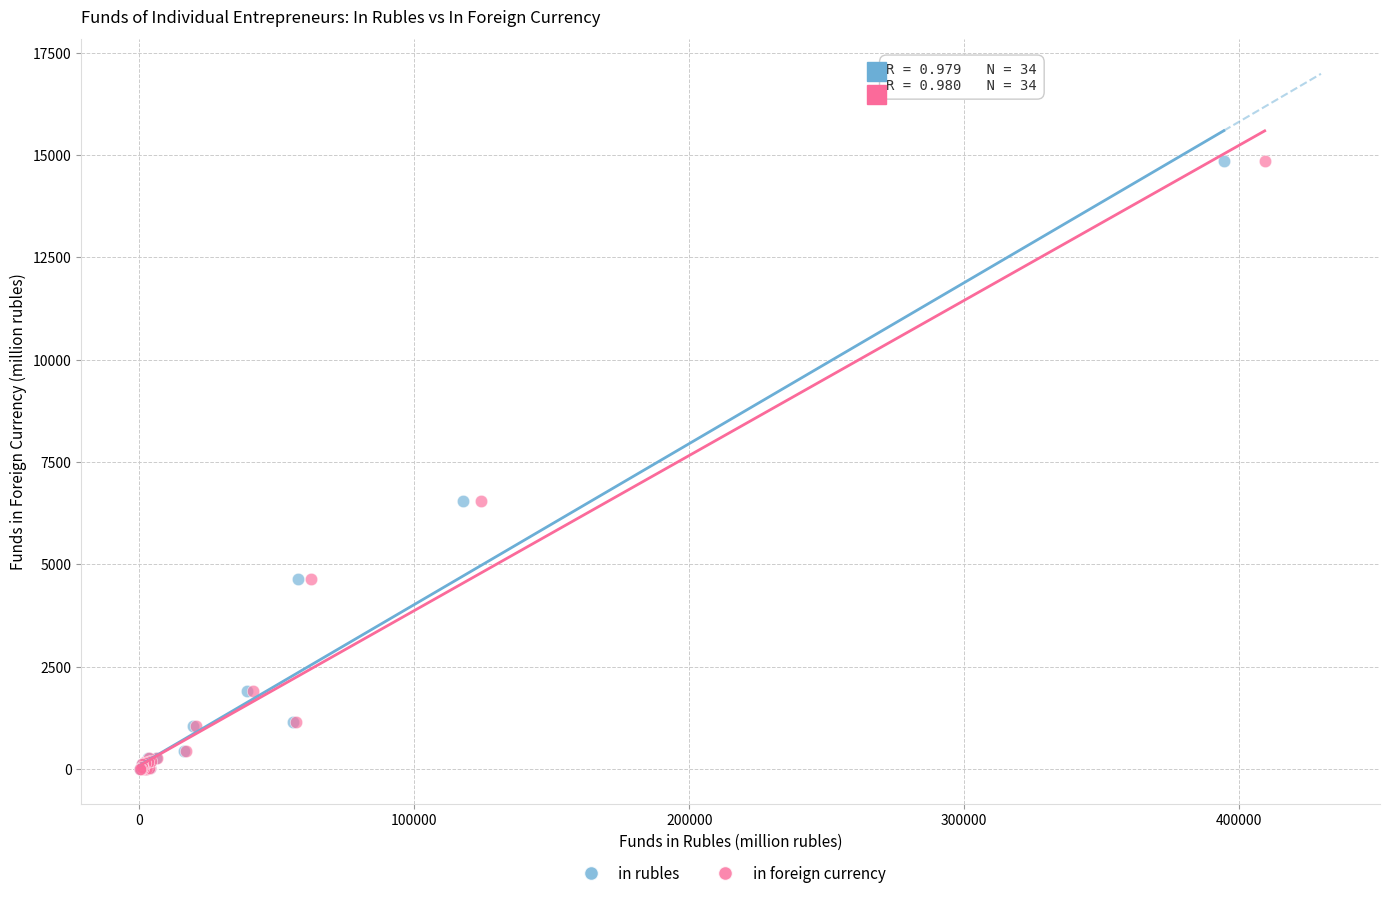

What are all the series names shown in the legend?

in rubles, in foreign currency